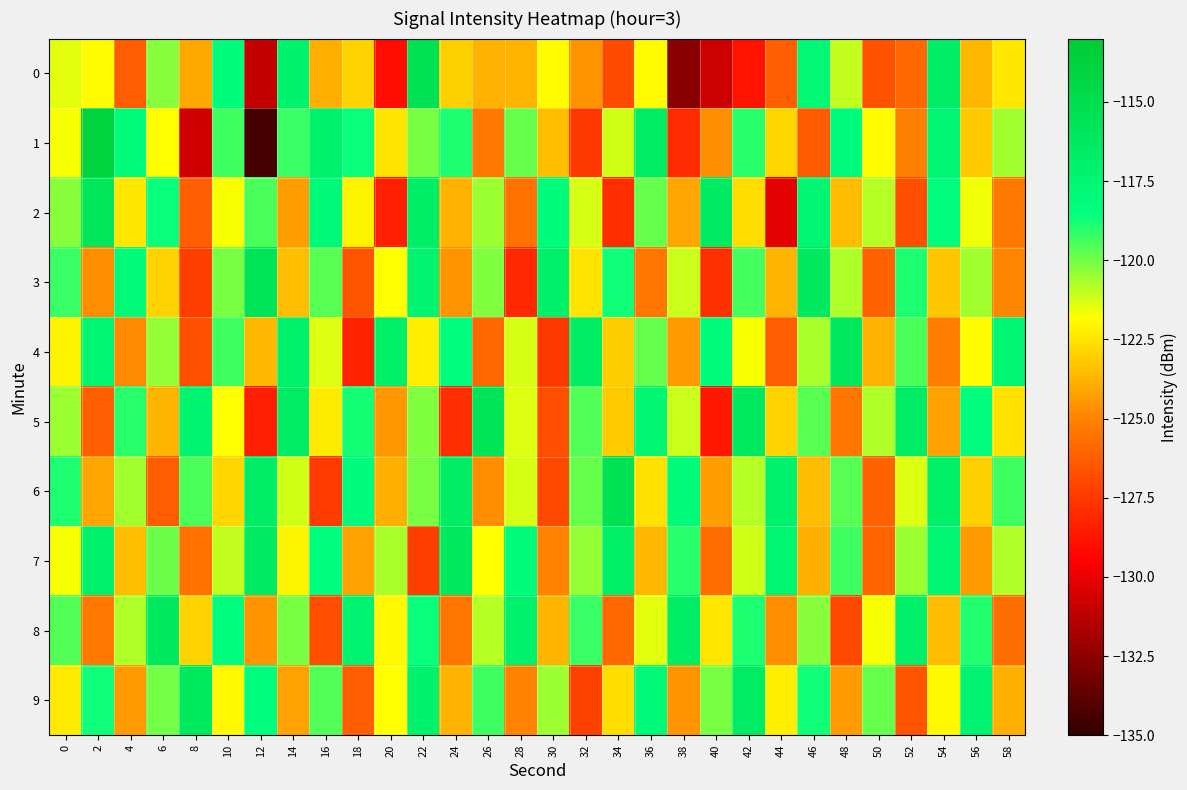

Reading left to right, extract all data points from this chart.

0: 0=-121.5	2=-121.9	4=-126.3	6=-120.3	8=-124.0	10=-118.2	12=-131.1	14=-117.2	16=-123.9	18=-122.9	20=-129.0	22=-115.4	24=-123.0	26=-123.8	28=-123.7	30=-121.9	32=-124.6	34=-126.9	36=-121.9	38=-132.6	40=-130.8	42=-128.8	44=-126.2	46=-117.7	48=-121.0	50=-126.7	52=-125.9	54=-116.7	56=-123.6	58=-122.4
1: 0=-121.7	2=-113.8	4=-118.2	6=-121.8	8=-130.7	10=-119.3	12=-134.4	14=-119.3	16=-117.1	18=-118.6	20=-122.5	22=-120.1	24=-118.9	26=-125.3	28=-119.8	30=-123.4	32=-127.6	34=-121.2	36=-116.5	38=-128.0	40=-124.7	42=-119.1	44=-122.8	46=-126.4	48=-118.3	50=-121.9	52=-125.1	54=-117.7	56=-123.2	58=-120.6
2: 0=-120.3	2=-115.8	4=-122.4	6=-118.6	8=-126.2	10=-121.7	12=-119.5	14=-124.3	16=-117.9	18=-122.1	20=-128.4	22=-116.7	24=-123.8	26=-120.5	28=-125.6	30=-118.2	32=-121.3	34=-127.9	36=-119.8	38=-124.1	40=-116.4	42=-122.7	44=-130.2	46=-117.6	48=-123.5	50=-120.9	52=-126.8	54=-118.5	56=-121.6	58=-125.3
3: 0=-119.2	2=-124.7	4=-118.1	6=-122.9	8=-127.3	10=-120.1	12=-115.6	14=-123.4	16=-119.7	18=-126.5	20=-121.8	22=-117.3	24=-124.6	26=-120.2	28=-128.1	30=-116.9	32=-122.5	34=-118.7	36=-125.4	38=-121.1	40=-127.8	42=-119.4	44=-123.7	46=-116.2	48=-120.8	50=-126.1	52=-118.9	54=-123.3	56=-120.6	58=-124.9
4: 0=-122.1	2=-117.5	4=-124.8	6=-120.4	8=-126.7	10=-119.3	12=-123.6	14=-117.1	16=-121.4	18=-128.3	20=-116.8	22=-122.2	24=-118.5	26=-125.9	28=-121.3	30=-127.6	32=-116.5	34=-123.1	36=-119.8	38=-124.4	40=-118.2	42=-121.7	44=-126.3	46=-120.7	48=-116.1	50=-123.8	52=-119.5	54=-125.2	56=-121.9	58=-117.6
5: 0=-120.5	2=-126.2	4=-119.1	6=-123.7	8=-117.3	10=-121.8	12=-128.4	14=-116.6	16=-122.3	18=-118.8	20=-124.5	22=-120.2	24=-127.9	26=-115.7	28=-121.4	30=-126.8	32=-119.6	34=-123.2	36=-117.5	38=-121.1	40=-128.7	42=-116.3	44=-122.9	46=-119.7	48=-125.4	50=-120.8	52=-116.6	54=-124.2	56=-118.4	58=-122.6
6: 0=-118.9	2=-124.1	4=-120.6	6=-126.3	8=-119.5	10=-122.8	12=-116.7	14=-121.2	16=-127.5	18=-118.3	20=-123.9	22=-120.1	24=-116.5	26=-124.7	28=-121.3	30=-127.0	32=-119.8	34=-115.4	36=-122.6	38=-118.1	40=-124.3	42=-120.9	44=-117.2	46=-123.5	48=-119.7	50=-126.1	52=-121.4	54=-116.8	56=-123.0	58=-119.3
7: 0=-121.7	2=-117.2	4=-123.4	6=-119.9	8=-125.6	10=-121.0	12=-116.4	14=-122.1	16=-118.5	18=-124.2	20=-120.7	22=-127.3	24=-116.1	26=-121.8	28=-118.2	30=-125.0	32=-120.4	34=-116.8	36=-123.6	38=-119.1	40=-125.8	42=-121.2	44=-117.5	46=-123.9	48=-119.3	50=-126.0	52=-120.5	54=-117.7	56=-124.4	58=-120.8
8: 0=-119.6	2=-125.3	4=-120.8	6=-116.2	8=-122.9	10=-118.4	12=-124.6	14=-120.1	16=-126.8	18=-117.3	20=-122.0	22=-118.6	24=-125.4	26=-120.9	28=-117.1	30=-123.7	32=-119.2	34=-125.9	36=-121.5	38=-116.7	40=-122.4	42=-118.9	44=-124.7	46=-120.3	48=-127.0	50=-121.7	52=-116.9	54=-123.5	56=-119.0	58=-125.7
9: 0=-122.3	2=-118.7	4=-124.4	6=-120.0	8=-116.3	10=-122.0	12=-118.5	14=-124.2	16=-119.6	18=-126.3	20=-121.8	22=-117.1	24=-123.8	26=-119.3	28=-125.0	30=-120.5	32=-127.2	34=-122.7	36=-118.0	38=-124.6	40=-120.1	42=-116.5	44=-122.2	46=-118.7	48=-124.4	50=-119.8	52=-126.5	54=-122.0	56=-117.3	58=-123.9